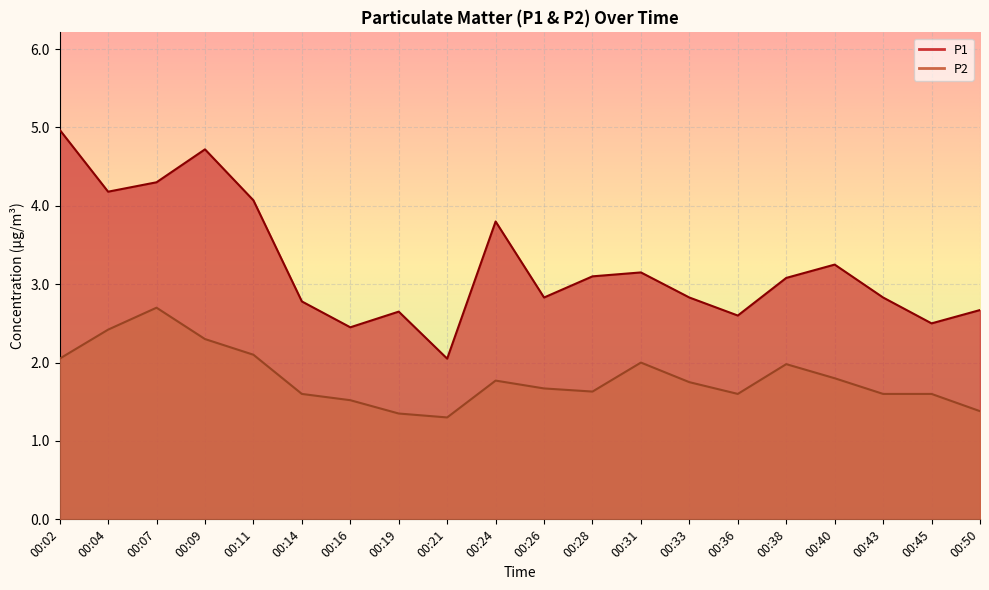

Where does the P1 series first go above 3?

00:02